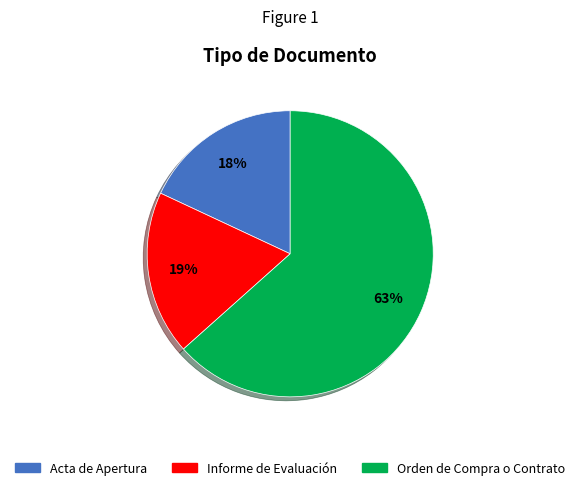

True or false: Orden de Compra o Contrato accounts for 63% of the total.

True